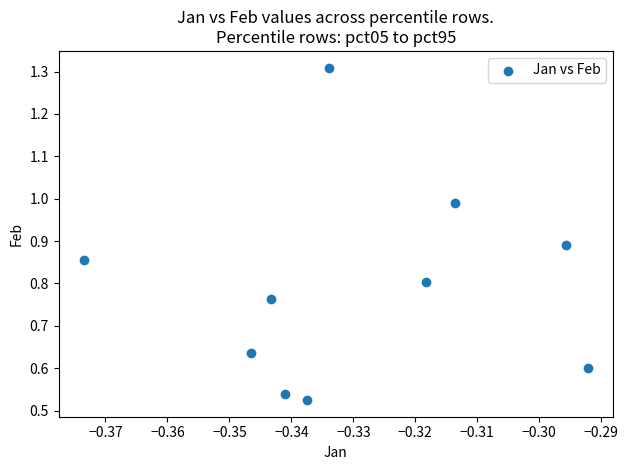

What is the average X value?

-0.3